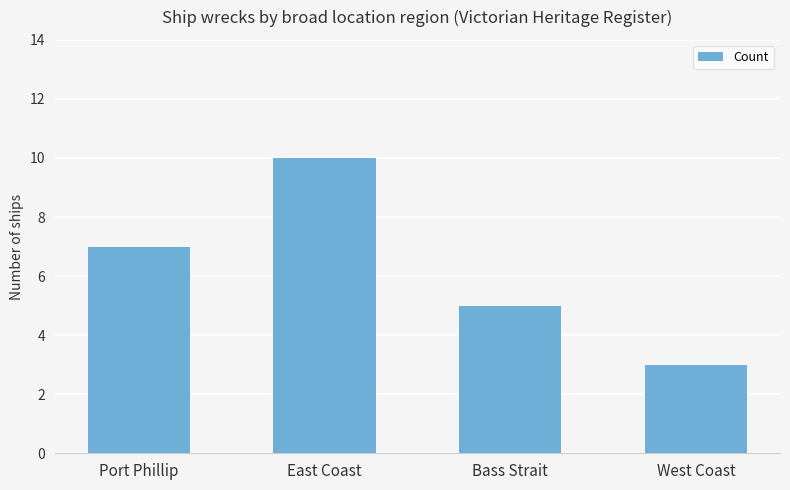

What is the change in value from East Coast to Bass Strait?

-5